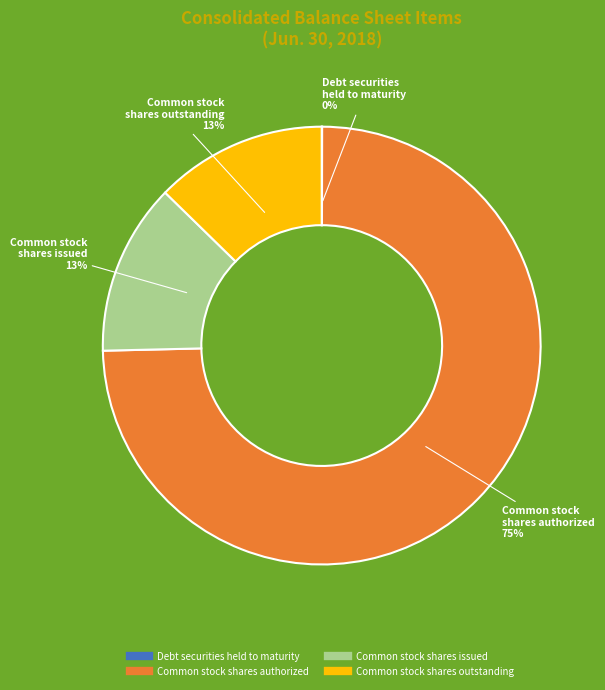

To the nearest percent, what percentage of the pie is Common stock shares outstanding?

13%